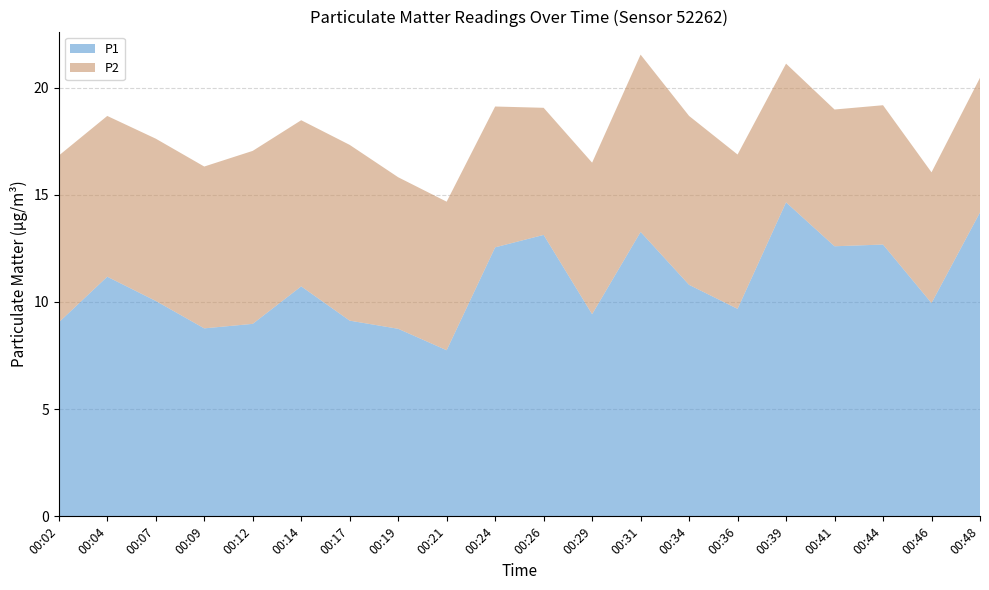

Reading left to right, what are all the values shown in this chart?

P1: 00:02=9.1	00:04=11.2	00:07=10.1	00:09=8.8	00:12=9.0	00:14=10.7	00:17=9.1	00:19=8.8	00:21=7.8	00:24=12.6	00:26=13.1	00:29=9.4	00:31=13.3	00:34=10.8	00:36=9.7	00:39=14.7	00:41=12.6	00:44=12.7	00:46=9.9	00:48=14.2
P2: 00:02=7.8	00:04=7.5	00:07=7.6	00:09=7.5	00:12=8.1	00:14=7.8	00:17=8.2	00:19=7.1	00:21=6.9	00:24=6.6	00:26=5.9	00:29=7.1	00:31=8.3	00:34=7.9	00:36=7.2	00:39=6.5	00:41=6.4	00:44=6.5	00:46=6.1	00:48=6.3